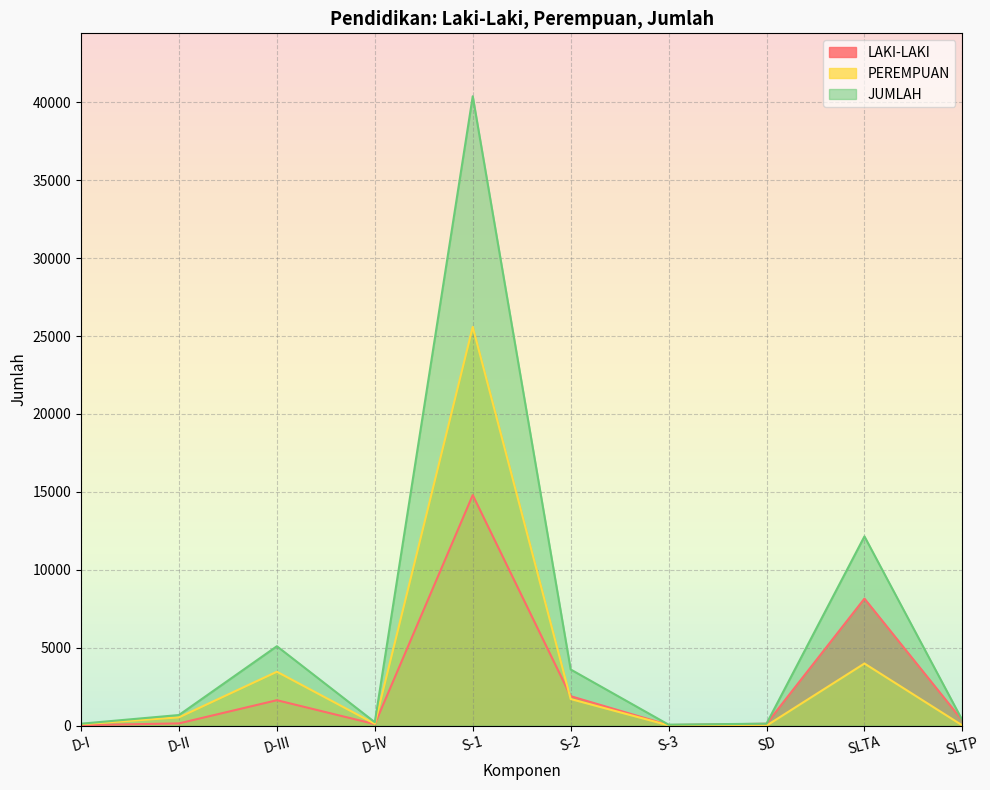

Reading left to right, transcribe all the data shown in this chart.

LAKI-LAKI: D-I=34	D-II=149	D-III=1637	D-IV=102	S-1=14798	S-2=1895	S-3=44	SD=128	SLTA=8155	SLTP=330
PEREMPUAN: D-I=96	D-II=537	D-III=3463	D-IV=123	S-1=25585	S-2=1713	S-3=24	SD=4	SLTA=3991	SLTP=18
JUMLAH: D-I=130	D-II=686	D-III=5100	D-IV=225	S-1=40383	S-2=3608	S-3=68	SD=132	SLTA=12146	SLTP=348